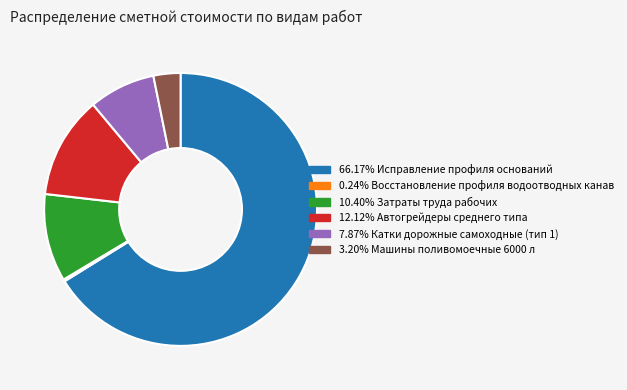

Is there any slice that represents more than half of the pie?

Yes